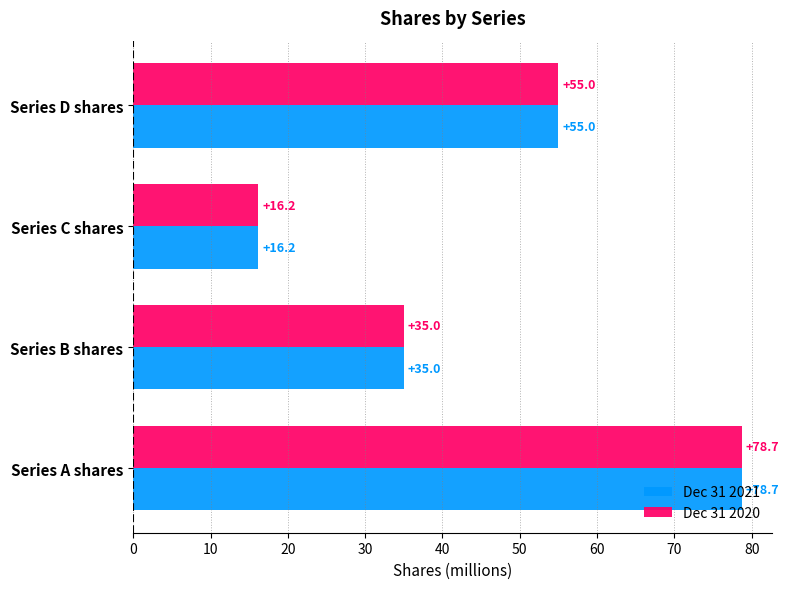

What is the minimum value for Dec 31 2021?

16.2